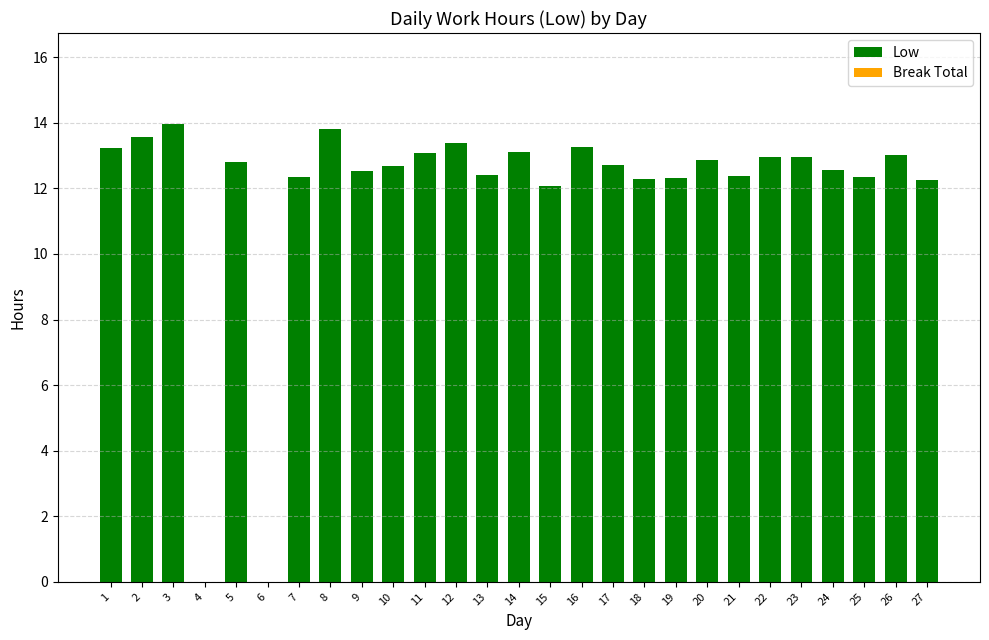

Are the bars horizontal?

No